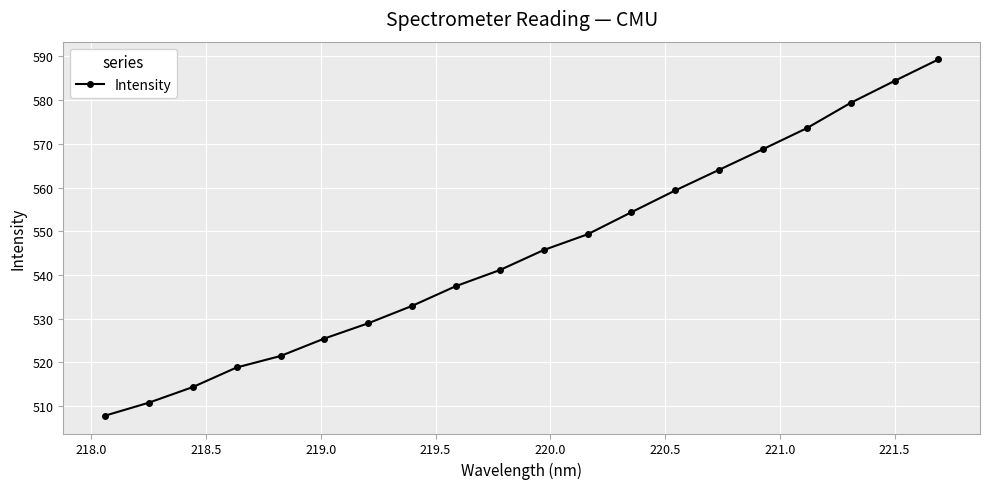

Reading left to right, extract all data points from this chart.

507.8	510.8	514.4	518.9	521.5	525.5	529.0	533.0	537.5	541.1	545.7	549.3	554.4	559.4	564.1	568.8	573.6	579.4	584.4	589.3